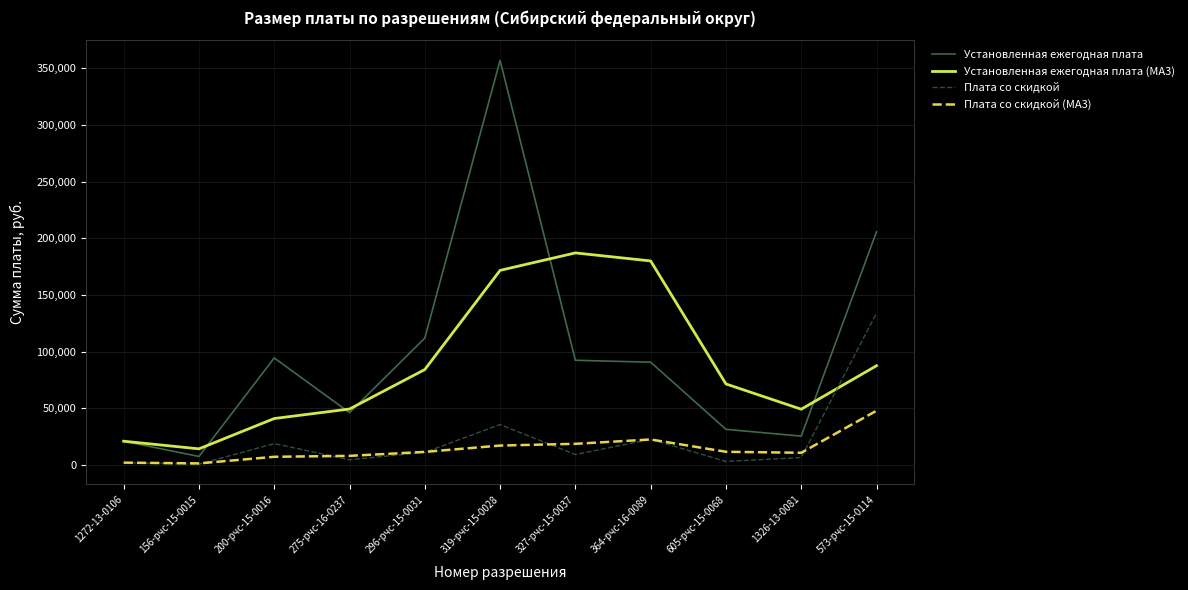

Which series changed the most between 319-рчс-15-0028 and 605-рчс-15-0068?

Установленная ежегодная плата